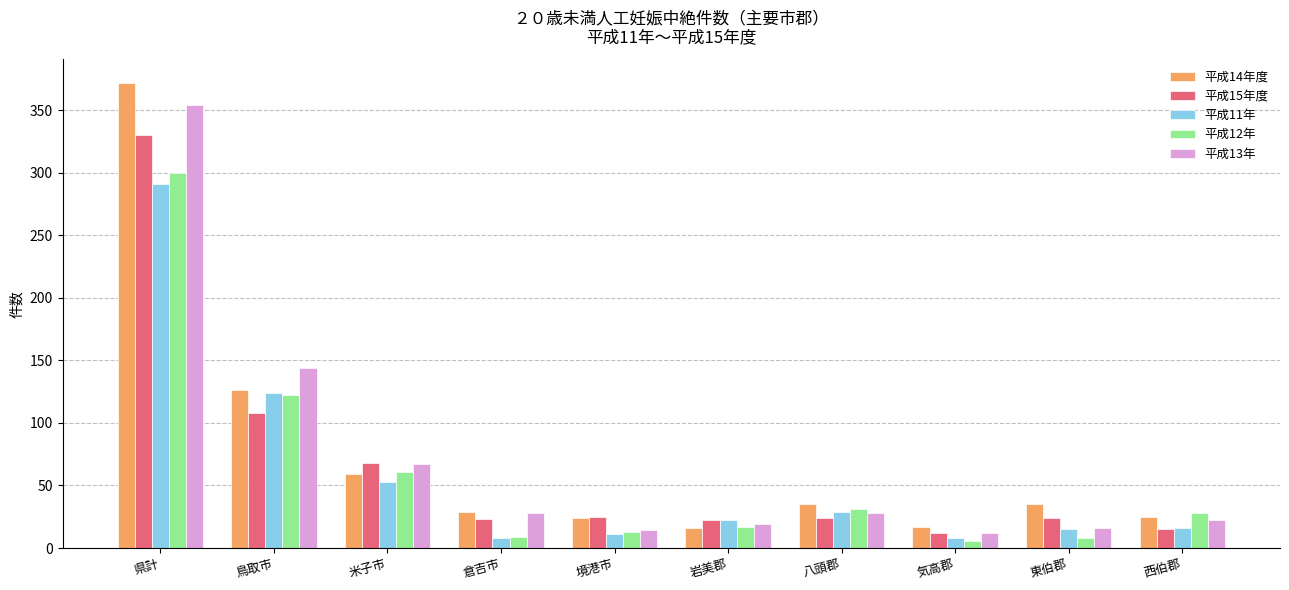

The 平成12年 series shows 6 at 気高郡. True or false?

True